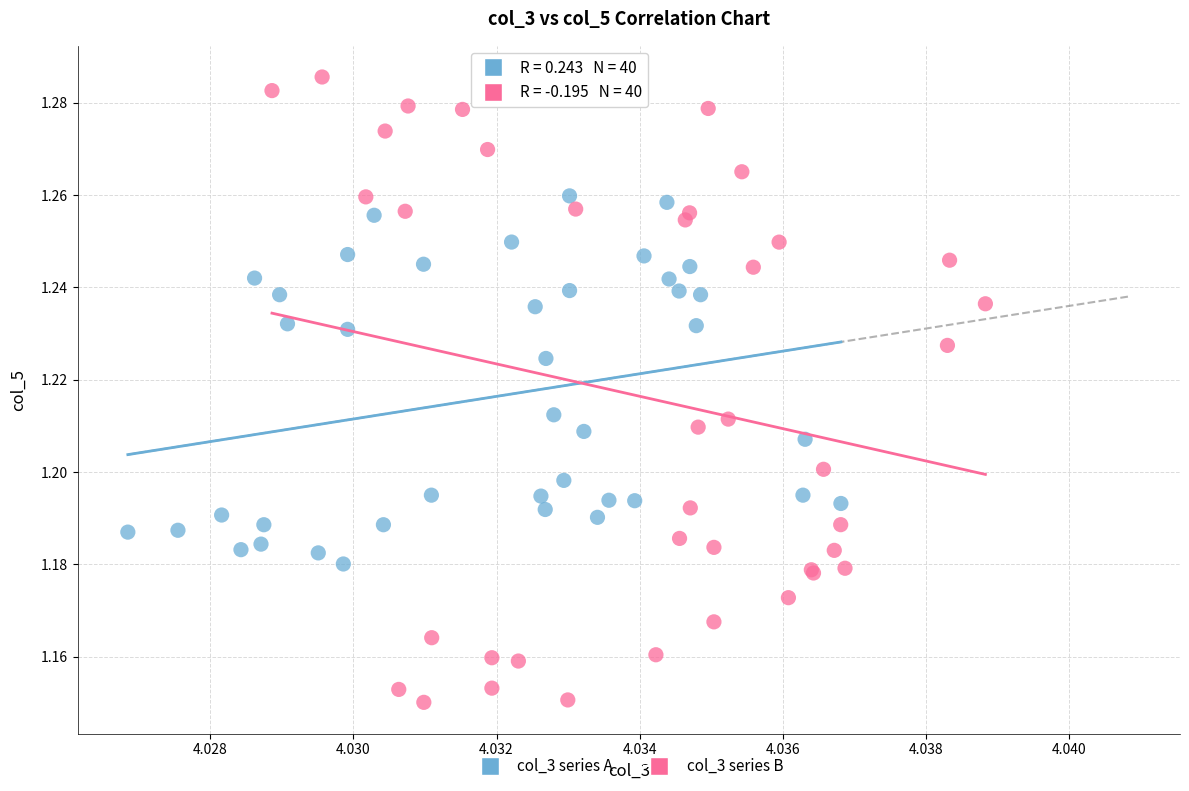

Which series contains the highest Y value?

col_3 series B